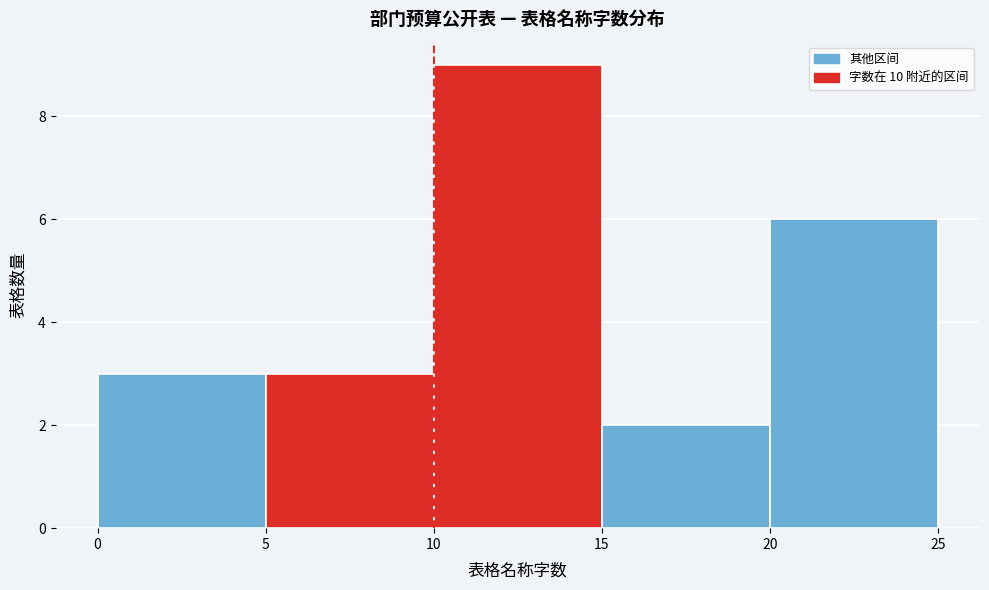

How tall is the bar that spans 20 to 25 on the x-axis? The values are not printed on the chart, so give them approximately, as read against the axis.

6